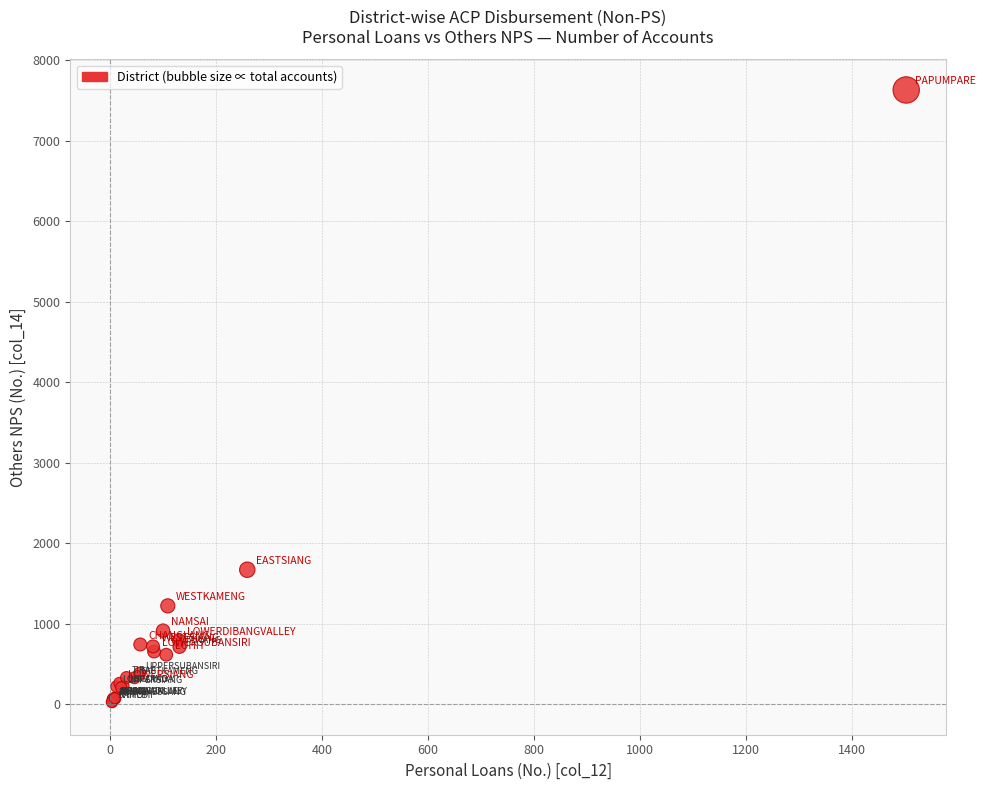

What Y value in the scatter plot is closest to 3827?

1669